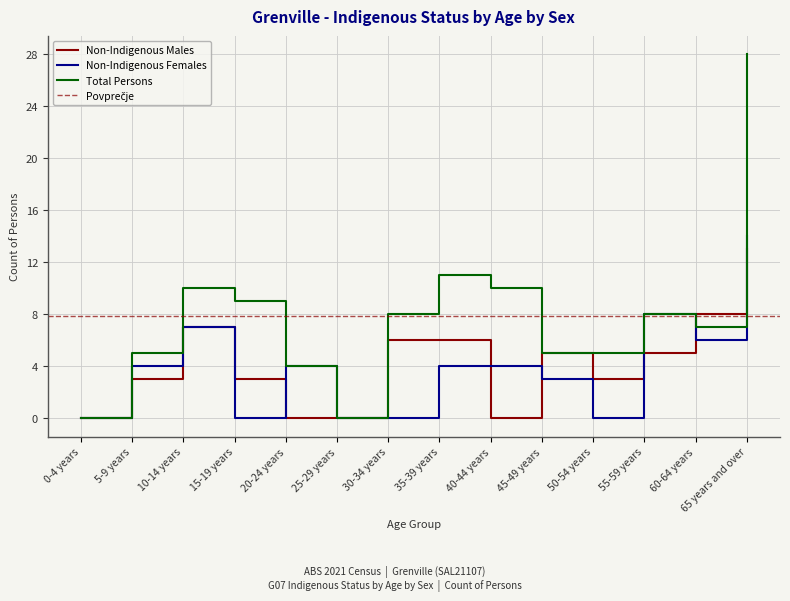

Count the number of categories in the chart.

14